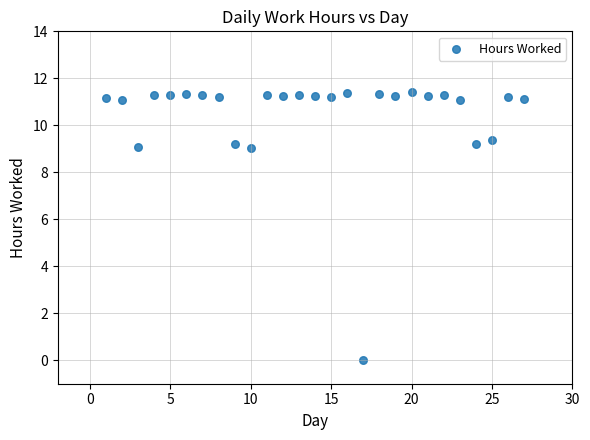

What is the range of Y values (max minus min)?

11.4